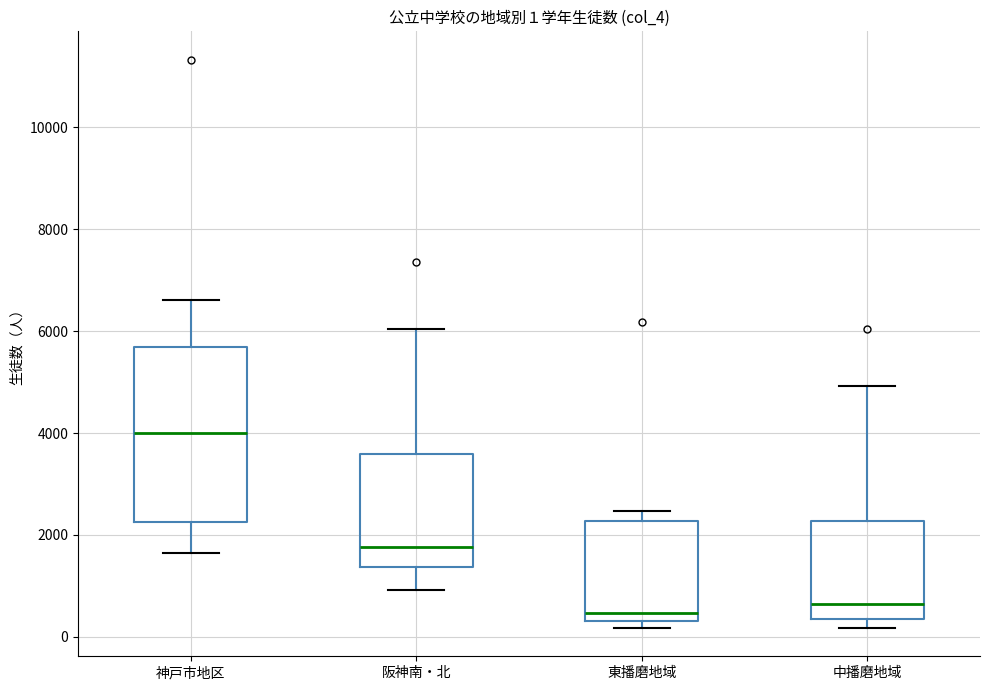

Which box is the tallest, from its lower edge to its upper edge?

神戸市地区